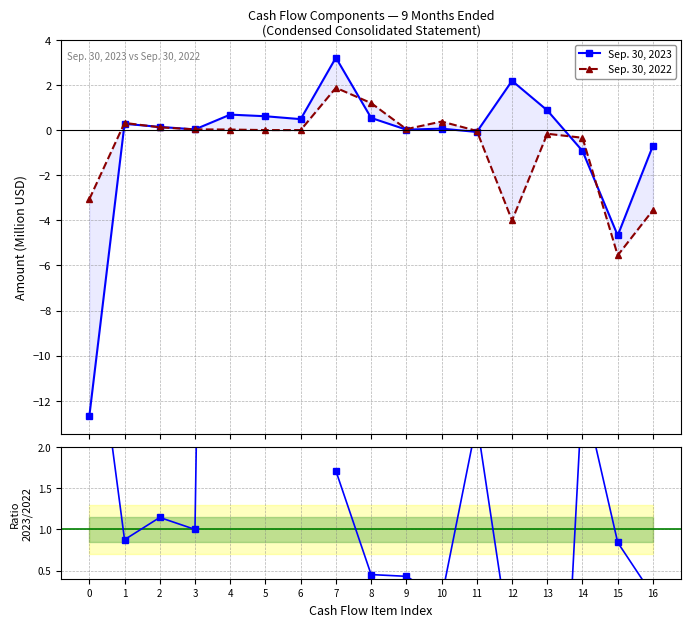

Count the number of data series in this chart.

3